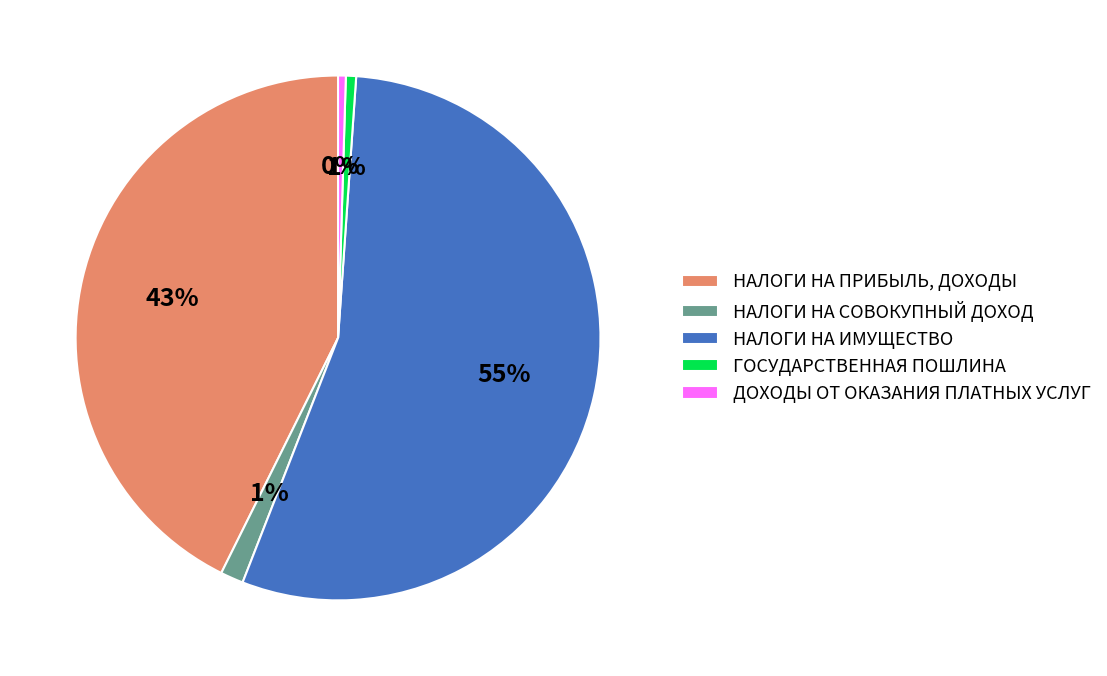

The НАЛОГИ НА ИМУЩЕСТВО slice represents 68% of the pie. True or false?

False